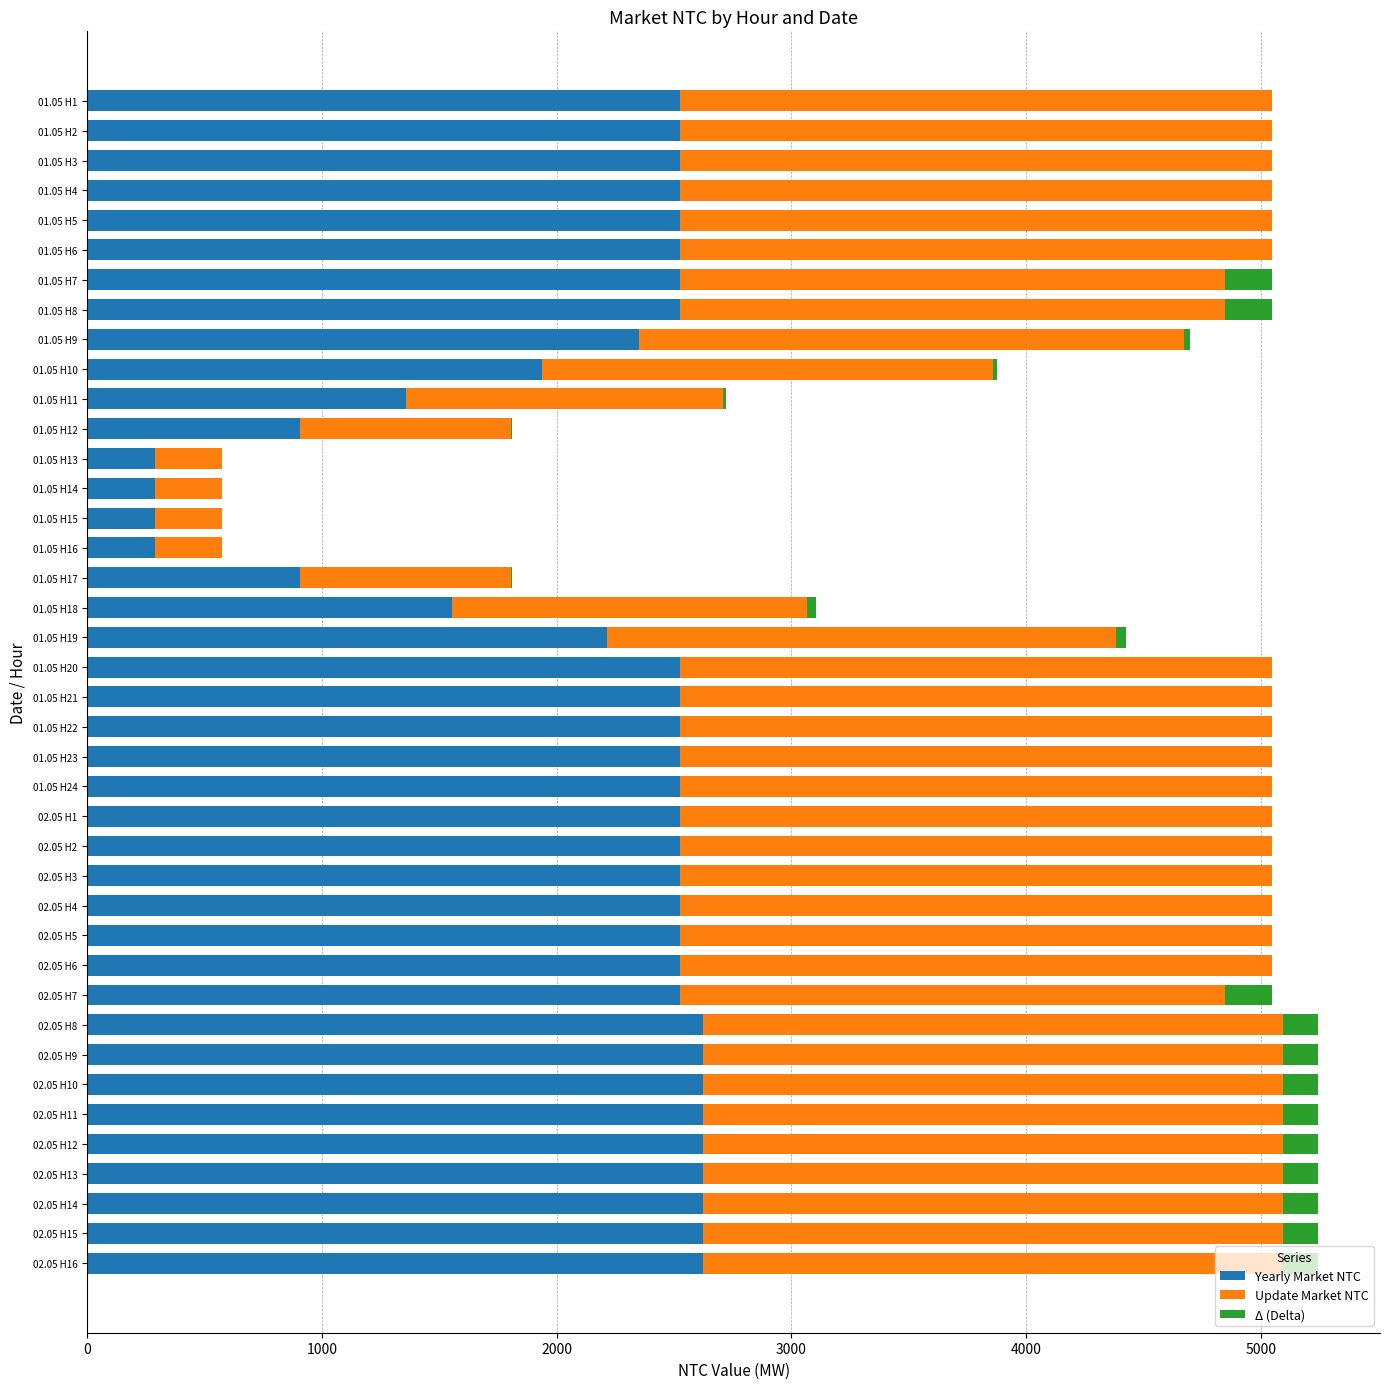

What is the maximum value for Yearly Market NTC?

2623